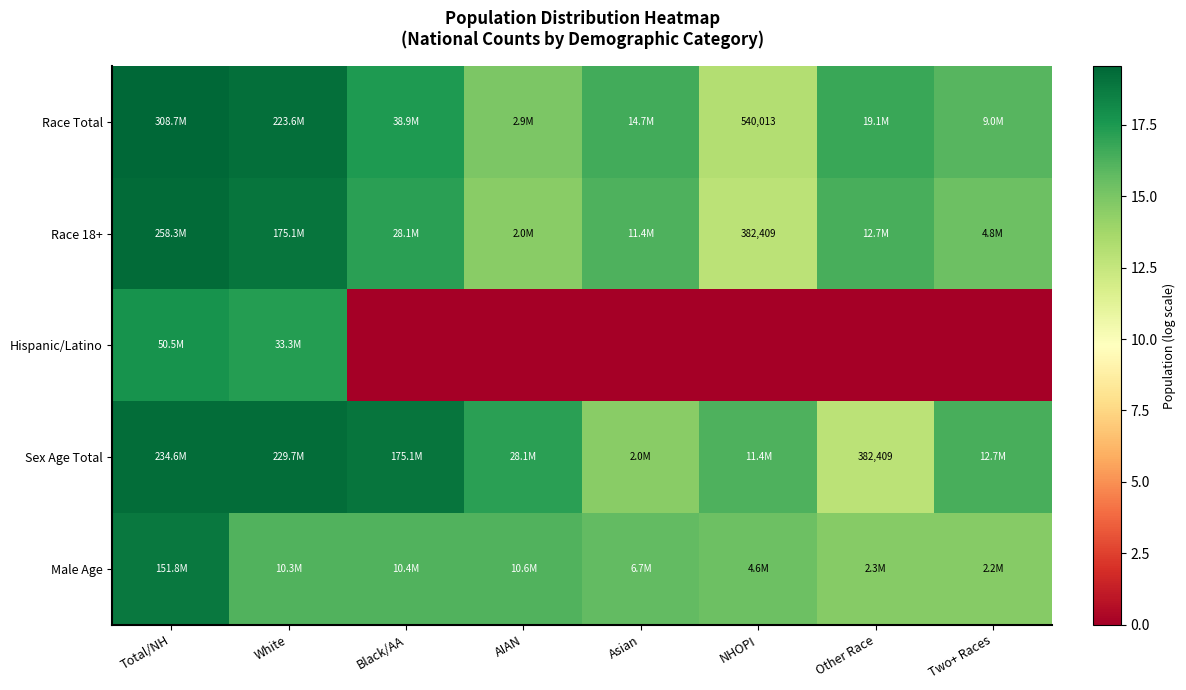

How many data points in Race 18+ are less than 16?

3